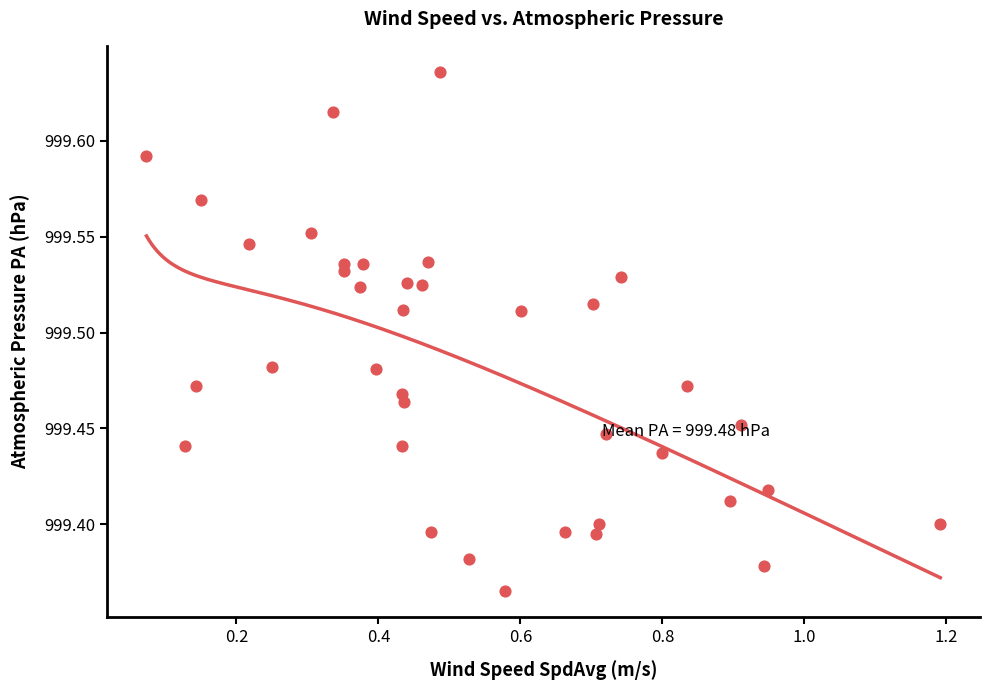

What is the range of X values (max minus min)?

1.1